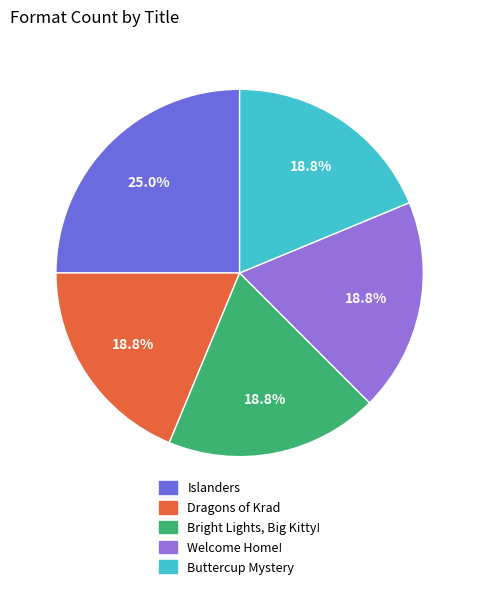

To the nearest percent, what portion does Buttercup Mystery represent?

19%